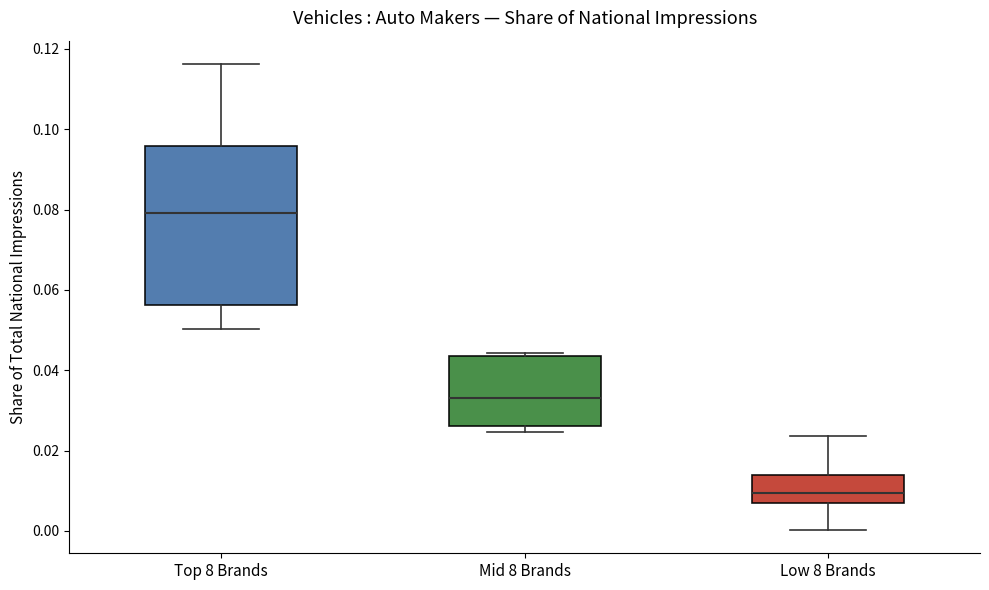

Reading left to right, read every box against the y-axis: the position of its median line, the range the box covers, and the ends of its whiskers. The values are not printed on the chart, so give them approximately, as read against the axis.

Top 8 Brands: median 0.080, box 0.056 to 0.096, whiskers 0.050 to 0.116
Mid 8 Brands: median 0.034, box 0.026 to 0.044, whiskers 0.024 to 0.044 (just above the box's upper edge)
Low 8 Brands: median 0.010, box 0.006 to 0.014, whiskers 0.000 to 0.024